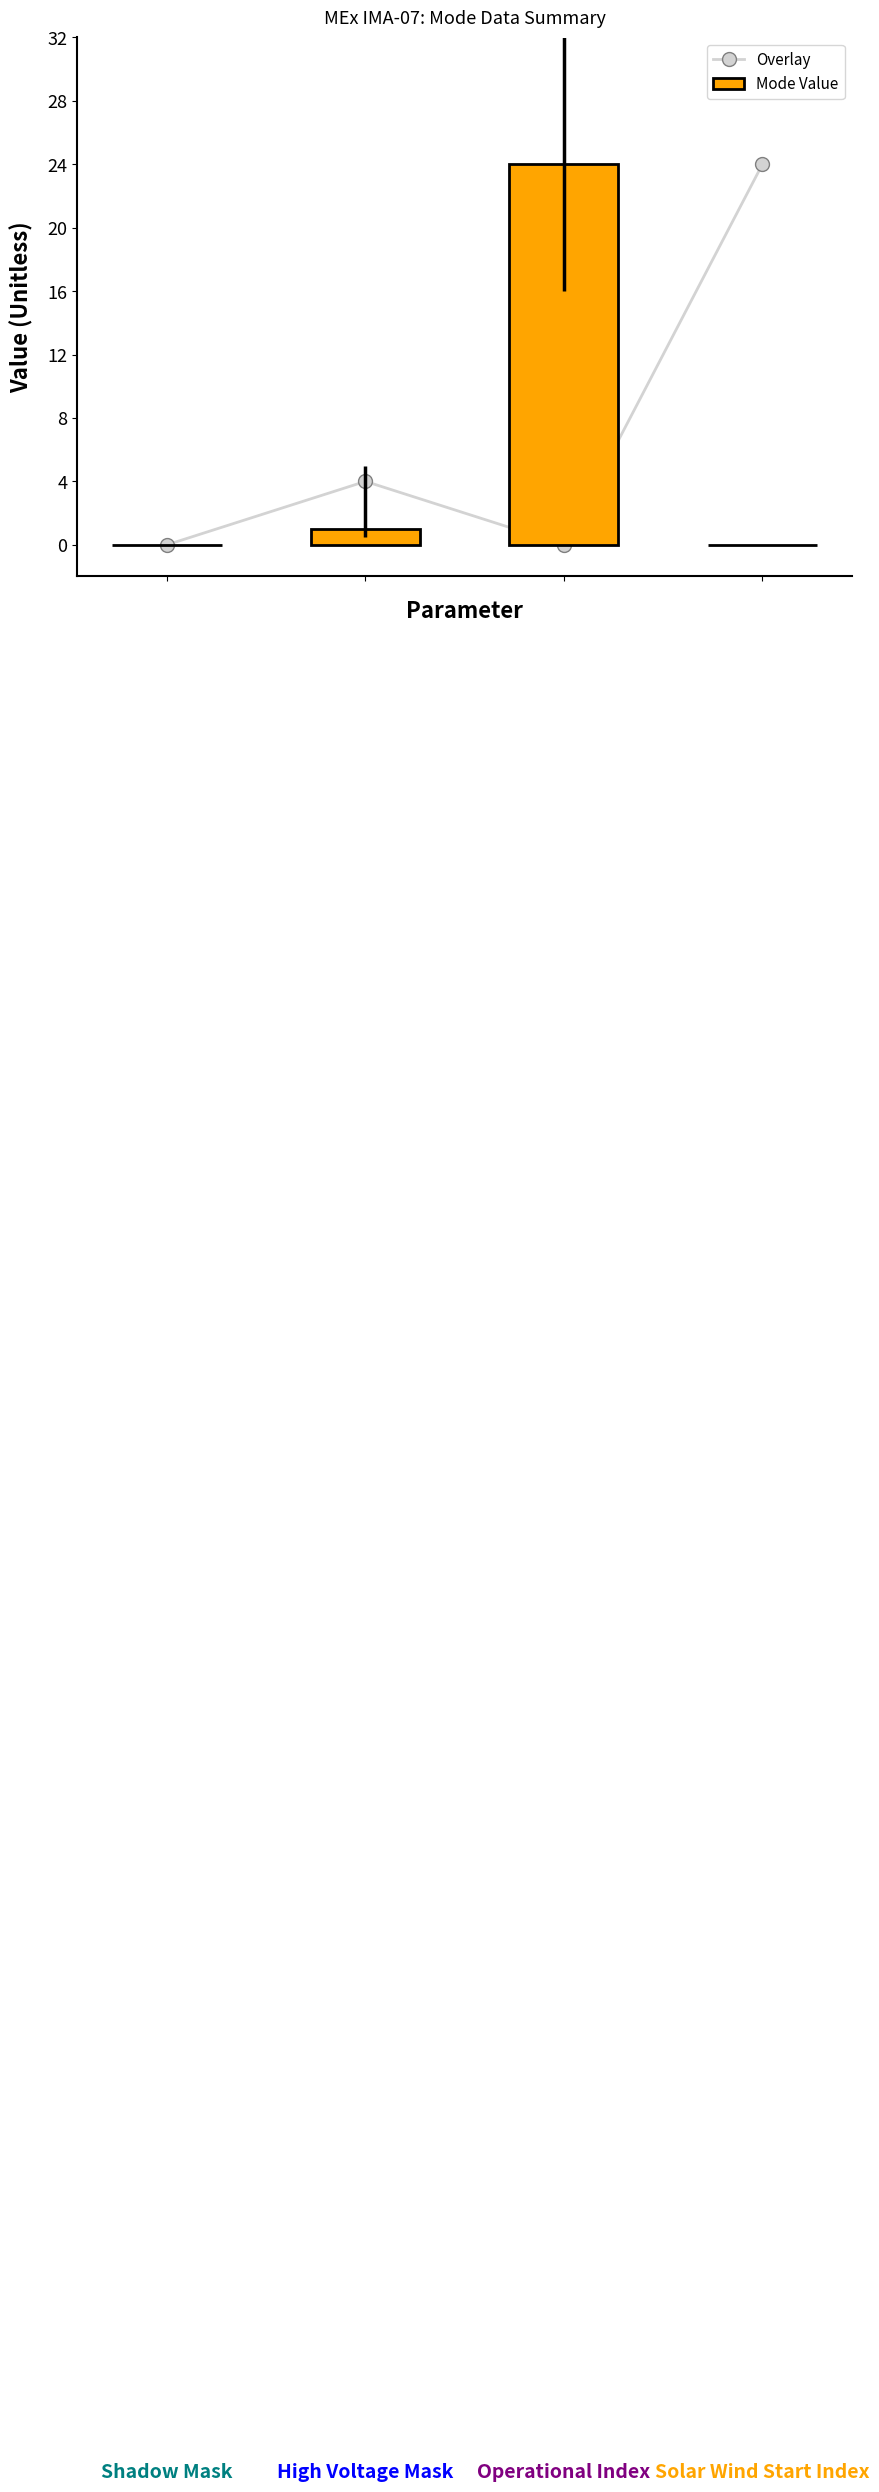

Reading left to right, transcribe all the data shown in this chart.

Overlay: 0=0	1=4	2=0	3=24
Mode Value: 0=0	1=1	2=24	3=0